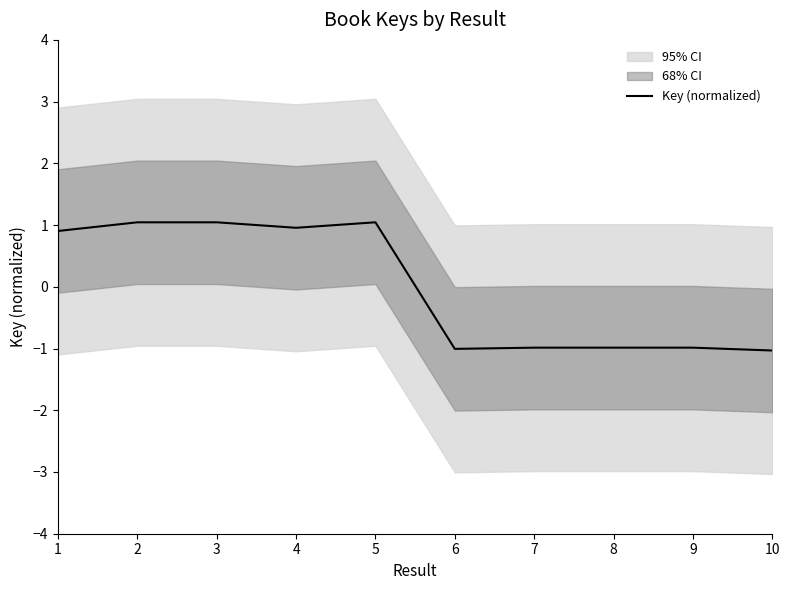

Reading left to right, extract all data points from this chart.

1=0.9	2=1.0	3=1.0	4=1.0	5=1.0	6=-1.0	7=-1.0	8=-1.0	9=-1.0	10=-1.0